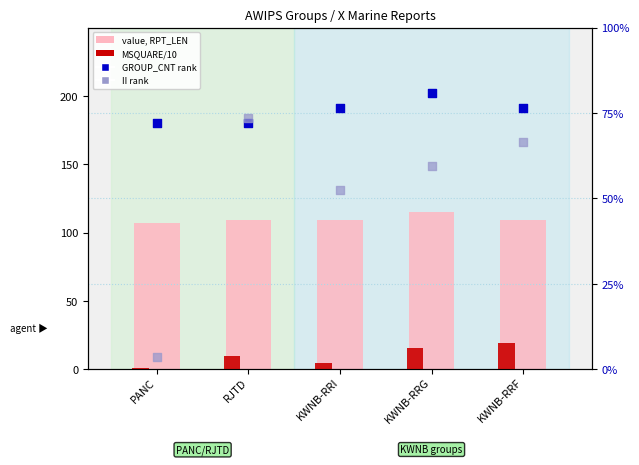

What is the total value across all series at PANC?

183.7